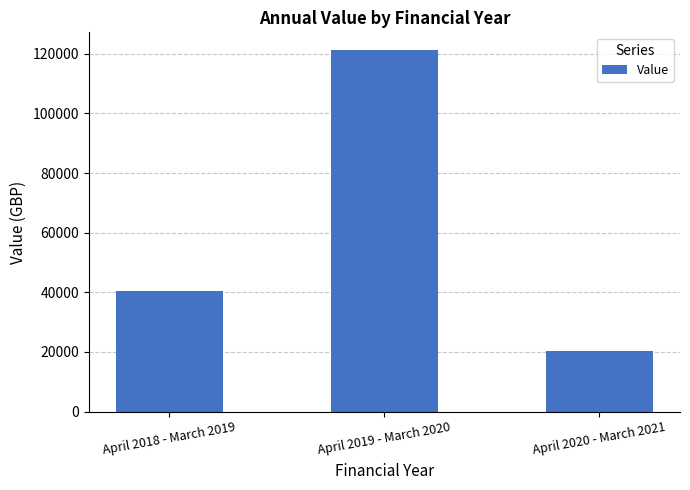

Reading right to left, what are all the values shown in this chart?

April 2020 - March 2021=20408.7	April 2019 - March 2020=121130.0	April 2018 - March 2019=40489.3